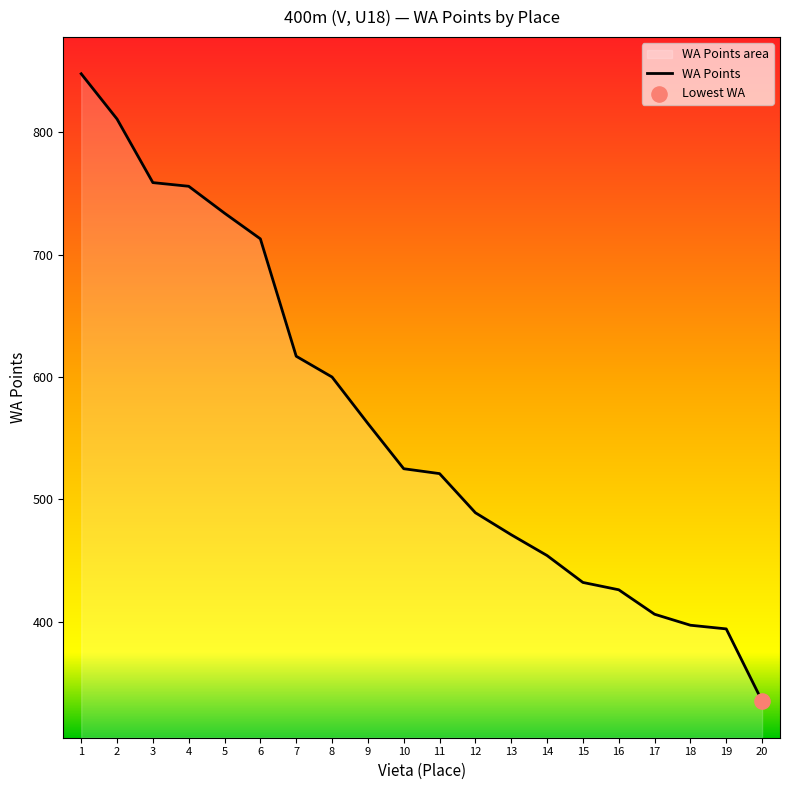

What is the ratio of the value at 13 to the value at 20?

1.4